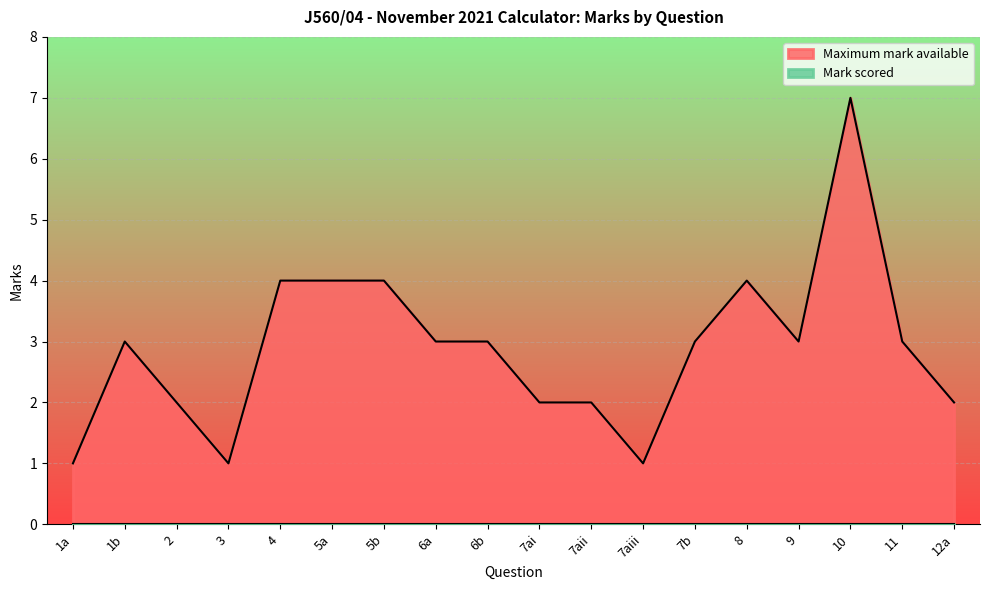

The chart shows a value of 1 at 7aiii. True or false?

True